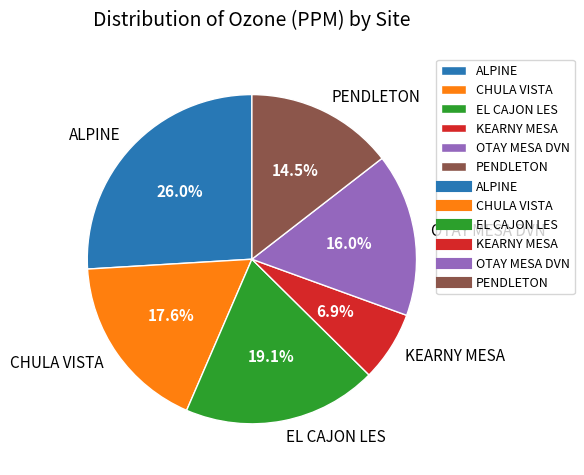

Which has a higher value, EL CAJON LES or ALPINE?

ALPINE